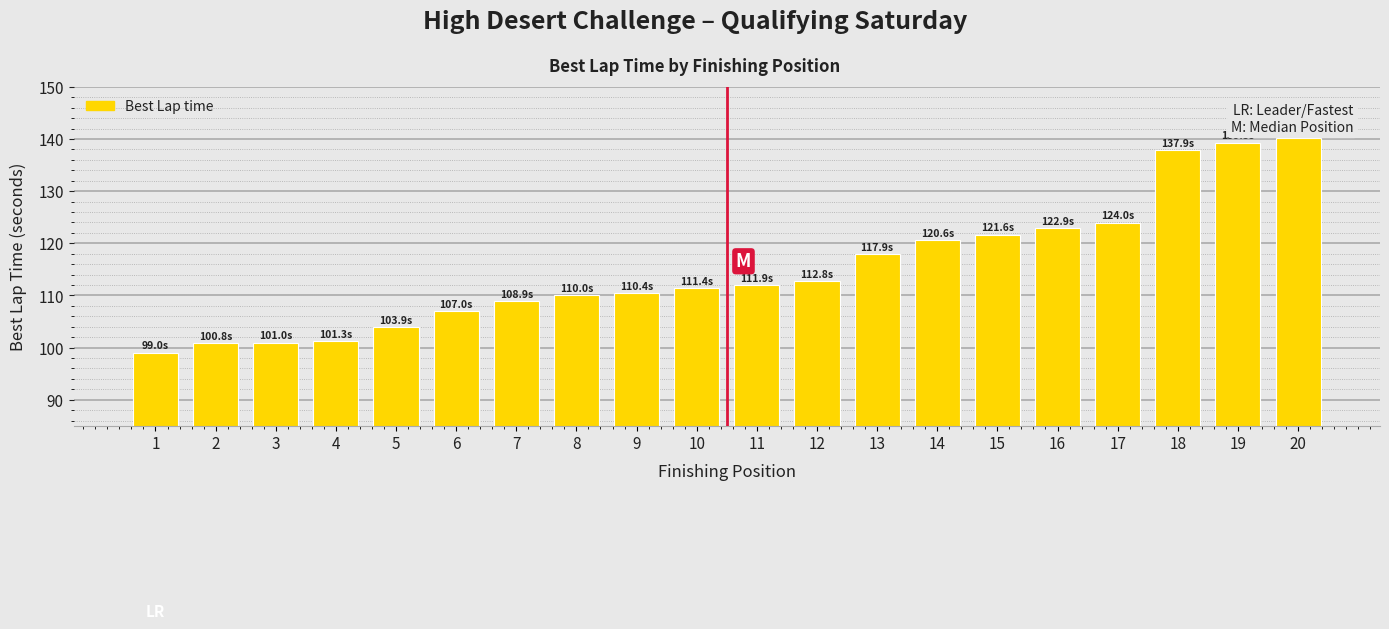

Where does the data first go above 111?

10